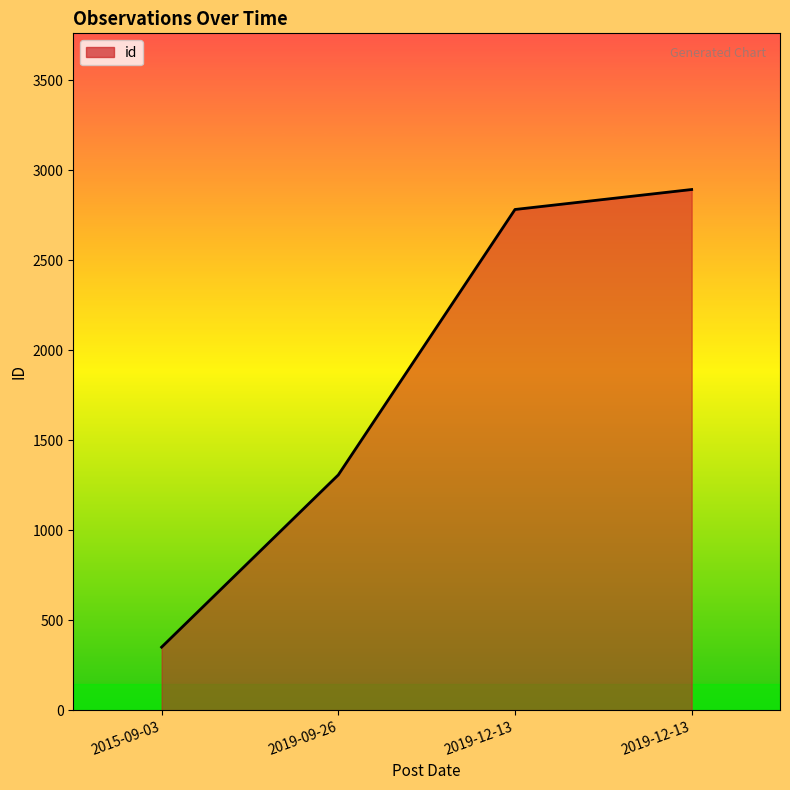

How many values are below 2782?

2